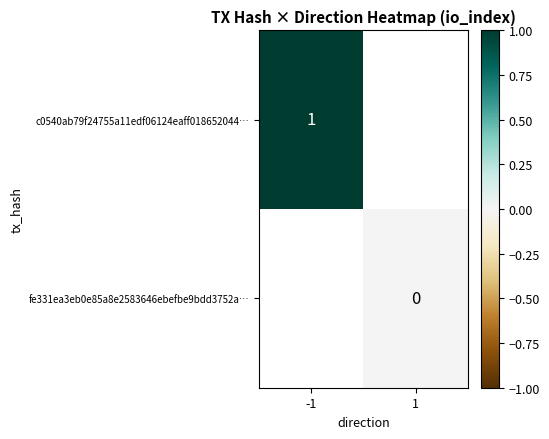

At how many categories does at least one series exceed 0?

1